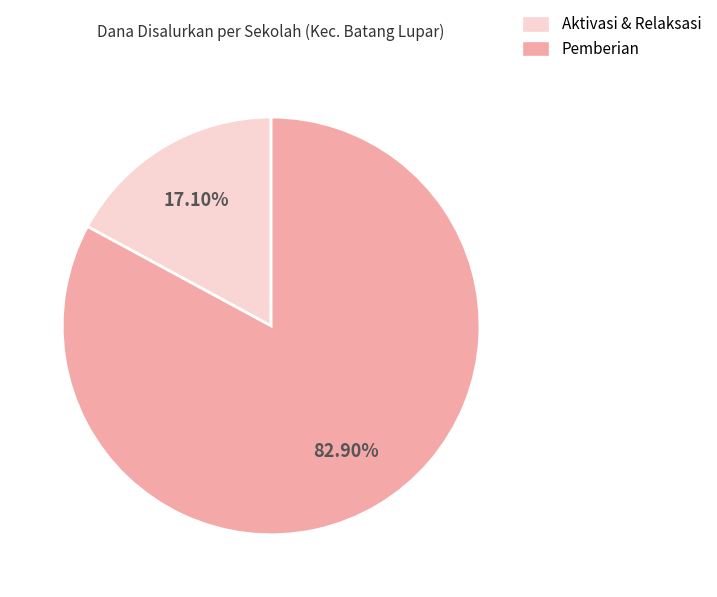

Is there a majority slice in this chart?

Yes